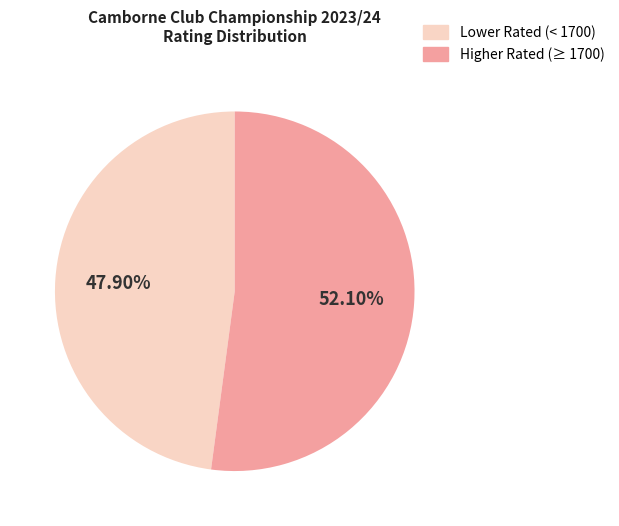

Is there any slice that represents more than half of the pie?

Yes